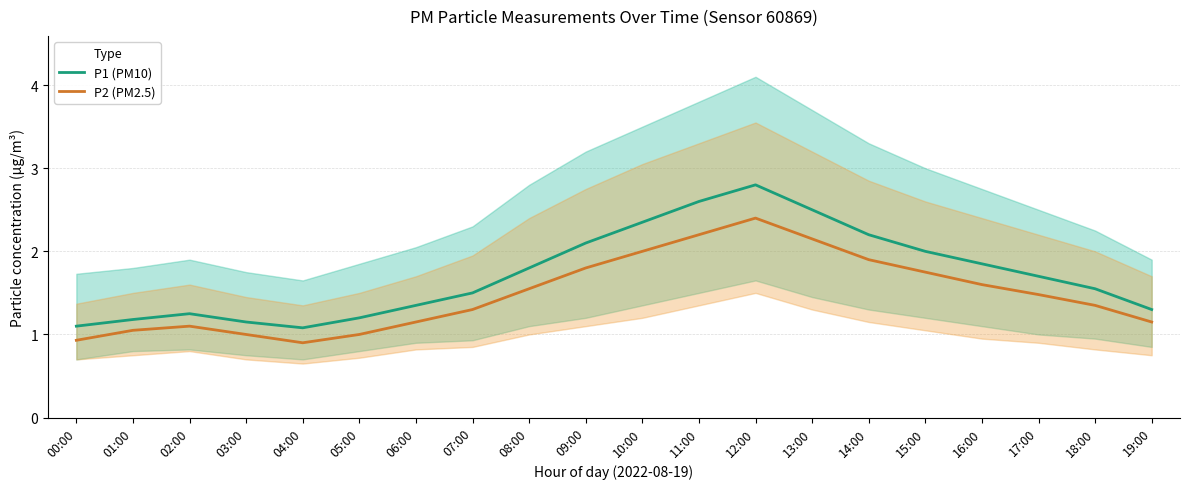

True or false: P2 (PM2.5) has a value of 0.9 at 00:00.

True